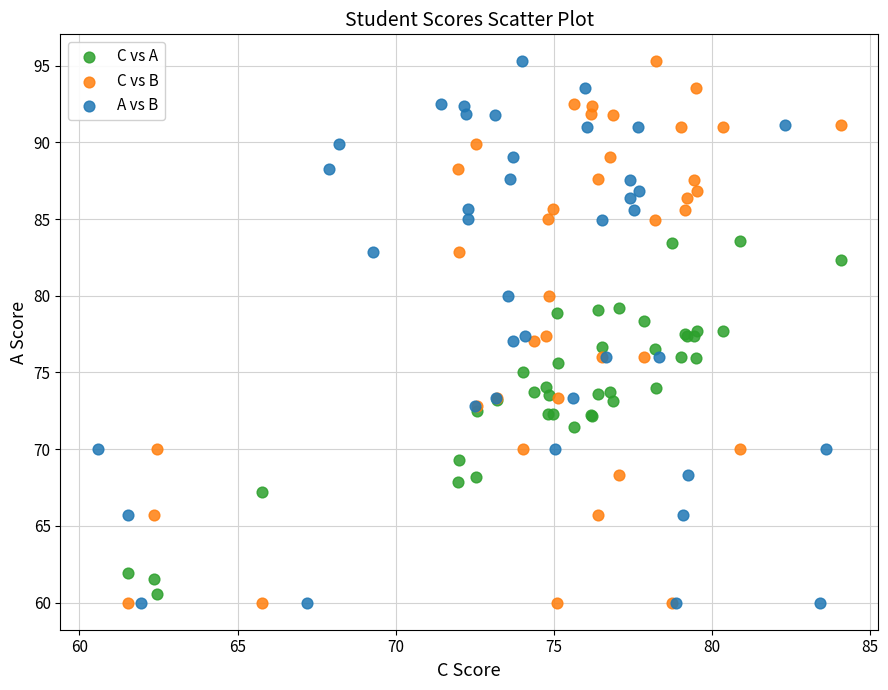

What are all the series names shown in the legend?

C vs A, C vs B, A vs B